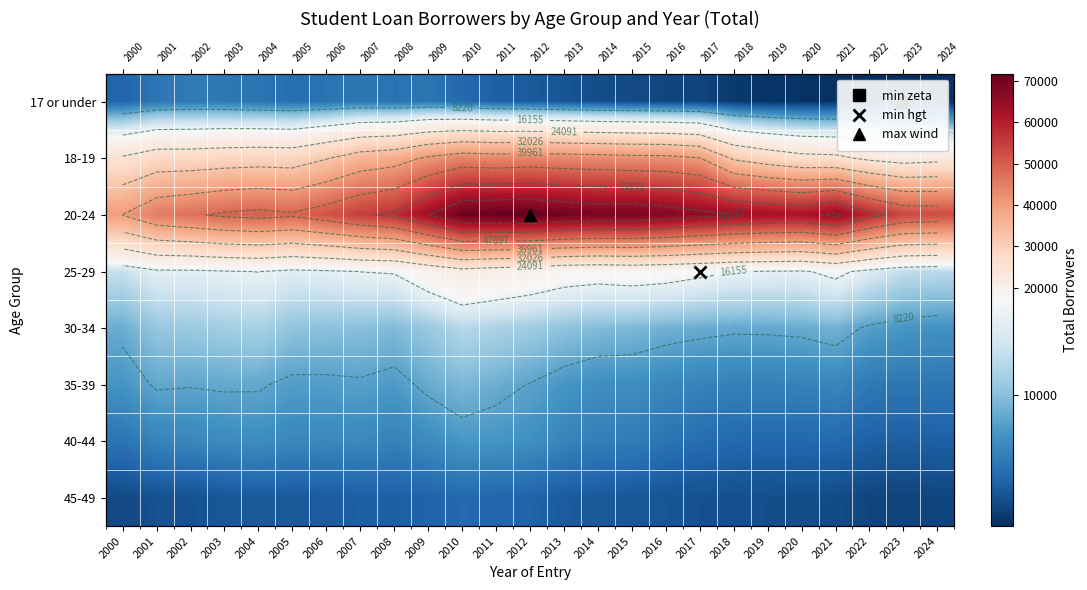

Which has a higher value, 2010 or 2018?

2010